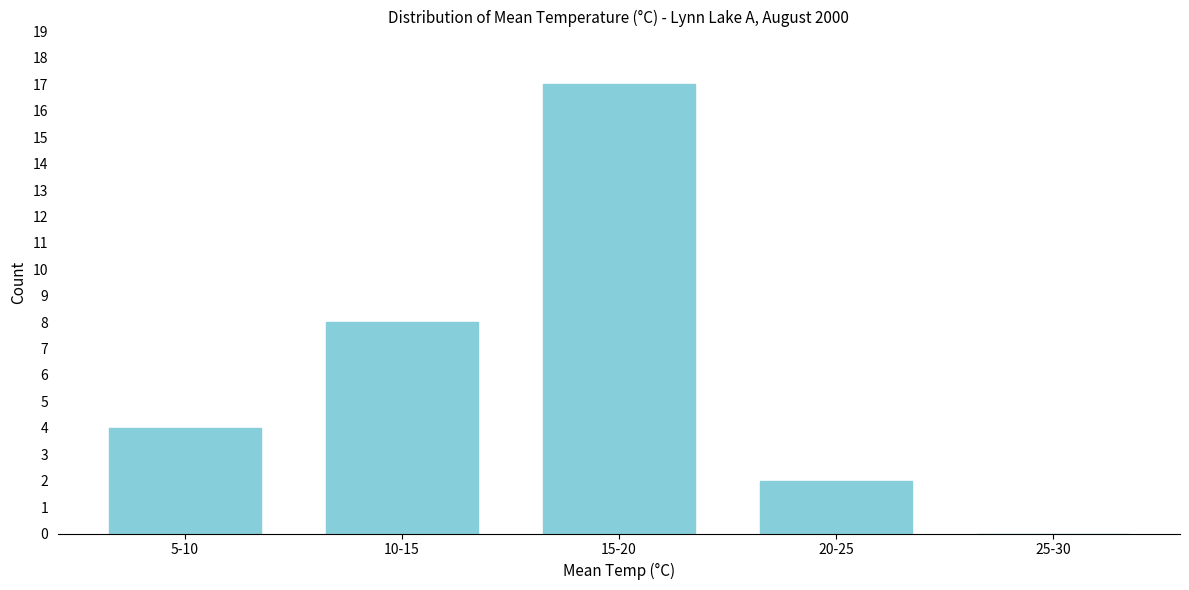

Reading left to right, list all the values displayed in this chart.

5-10=4	10-15=8	15-20=17	20-25=2	25-30=0